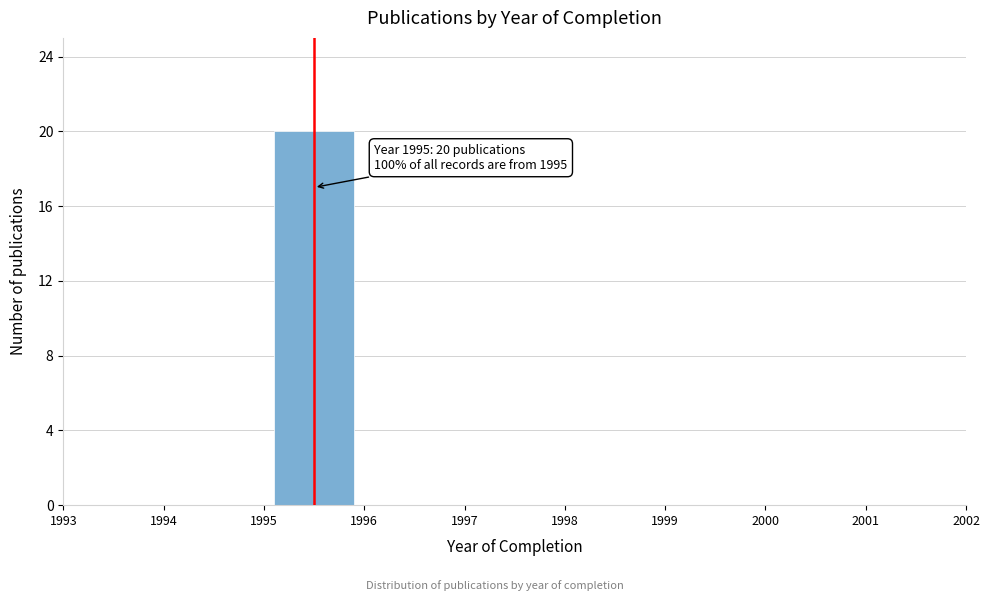

Over which range of the x-axis is the bar tallest?

1995 to 1996